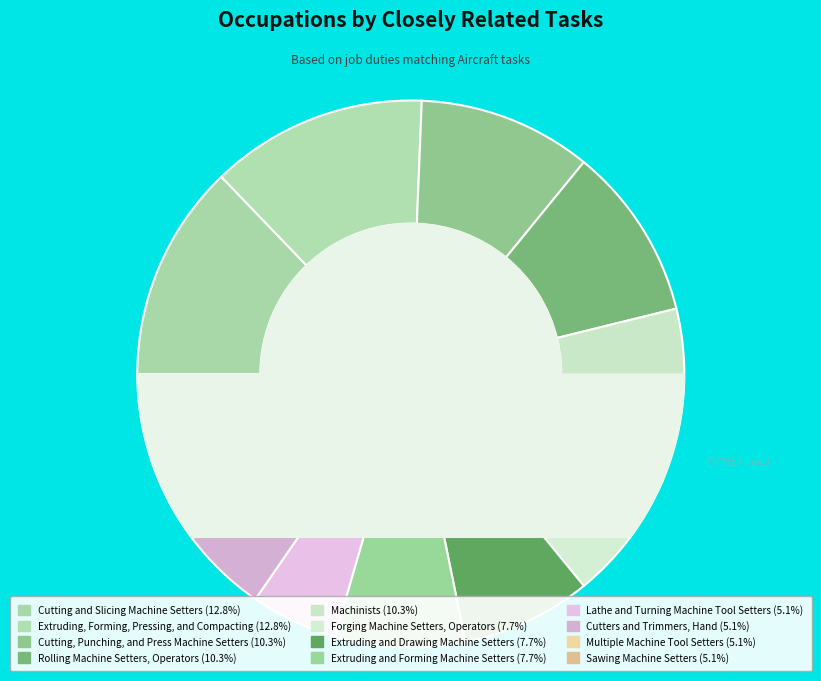

Count the number of slices in the pie.

12